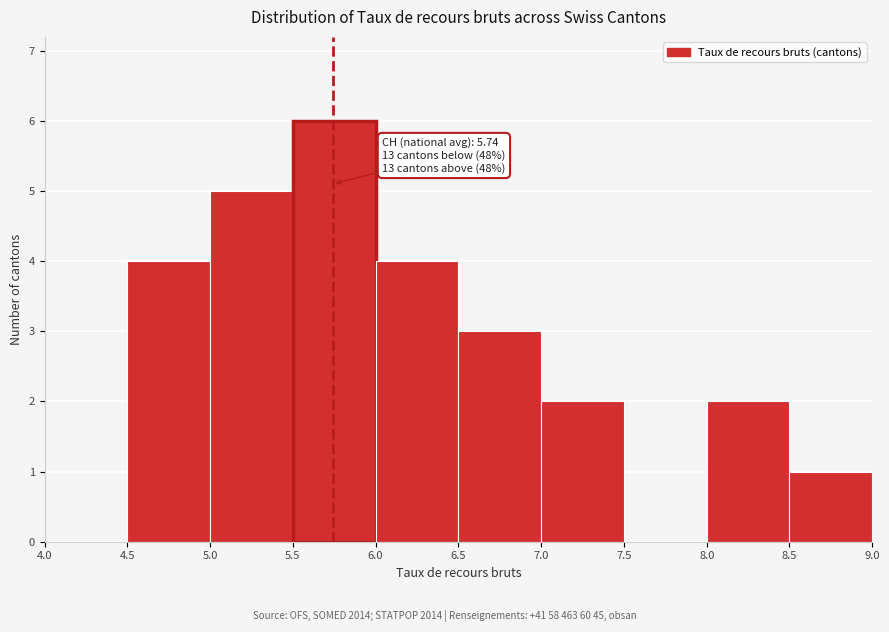

Over which range of the x-axis is the bar tallest?

5.5 to 6.0